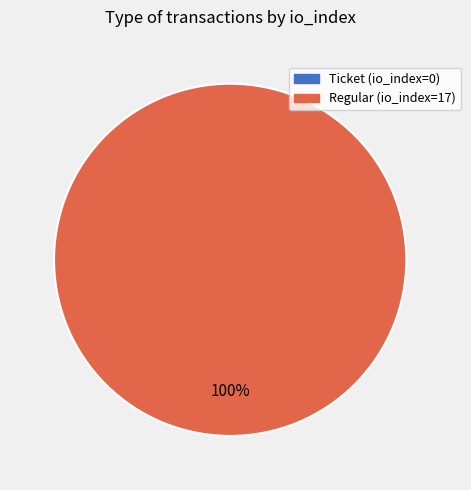

To the nearest percent, what percentage of the pie is Regular (io_index=17)?

100%